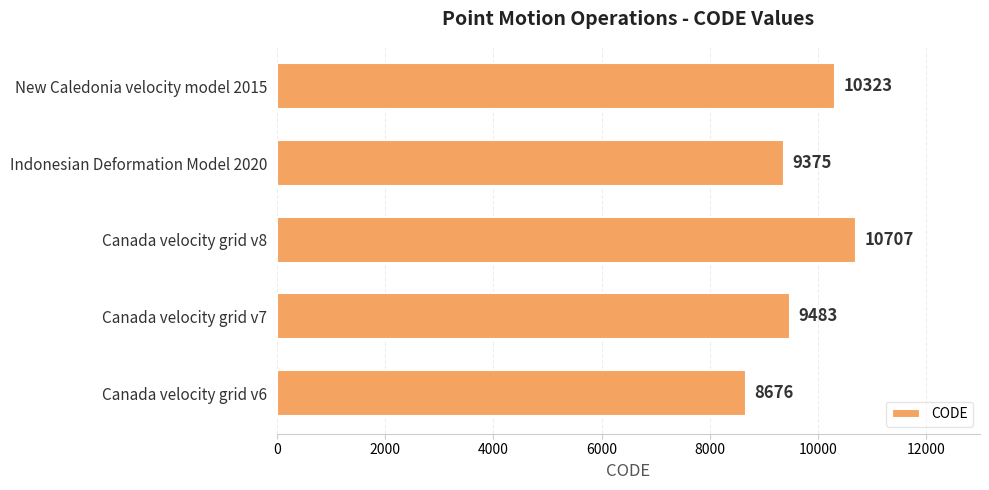

The value at Indonesian Deformation Model 2020 is 3055. True or false?

False